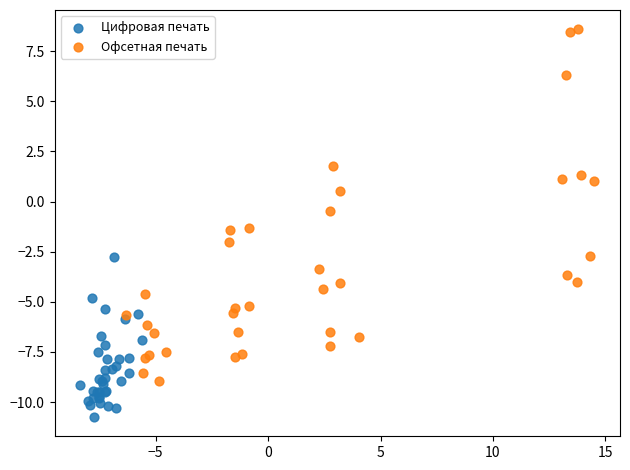

Which series contains the highest Y value?

Офсетная печать